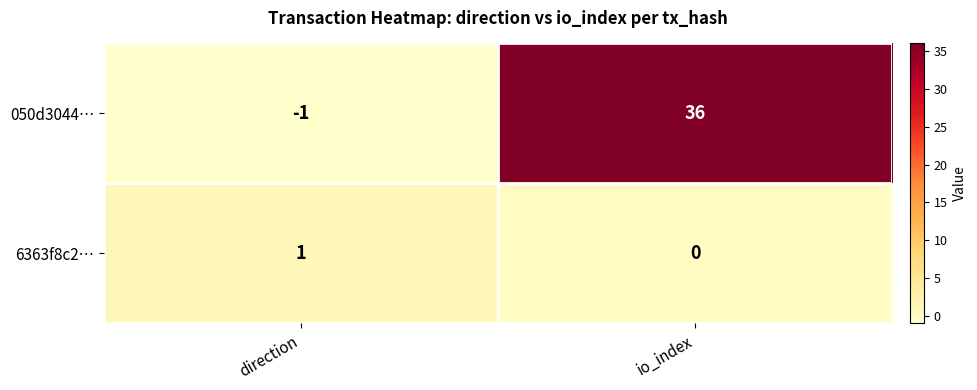

At direction, list the series in order from smallest to largest.

050d3044…, 6363f8c2…